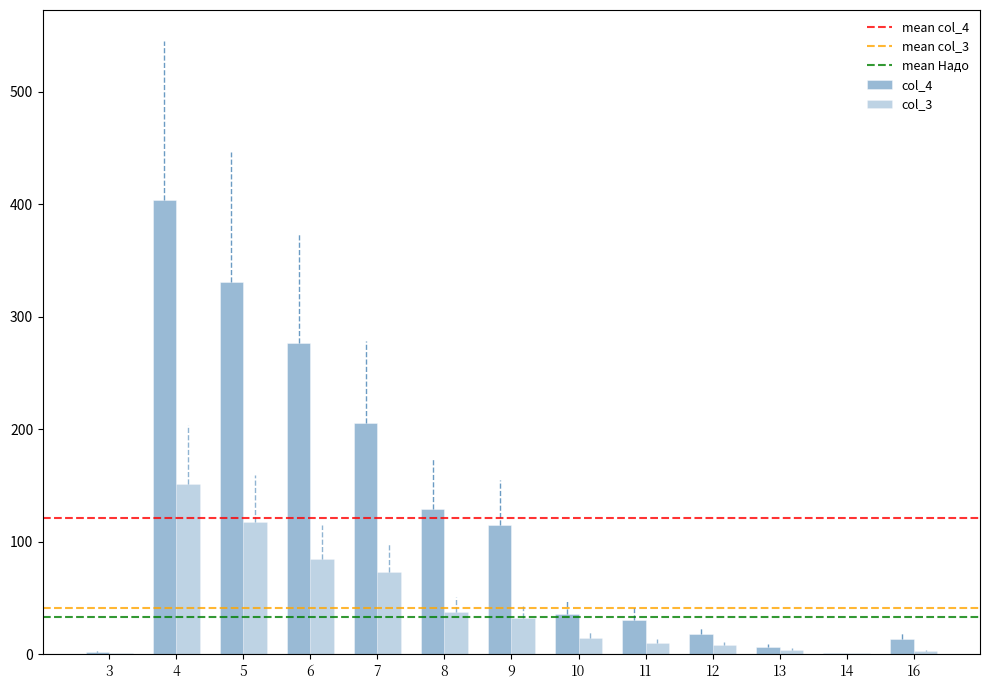

How many groups of bars are there?

13